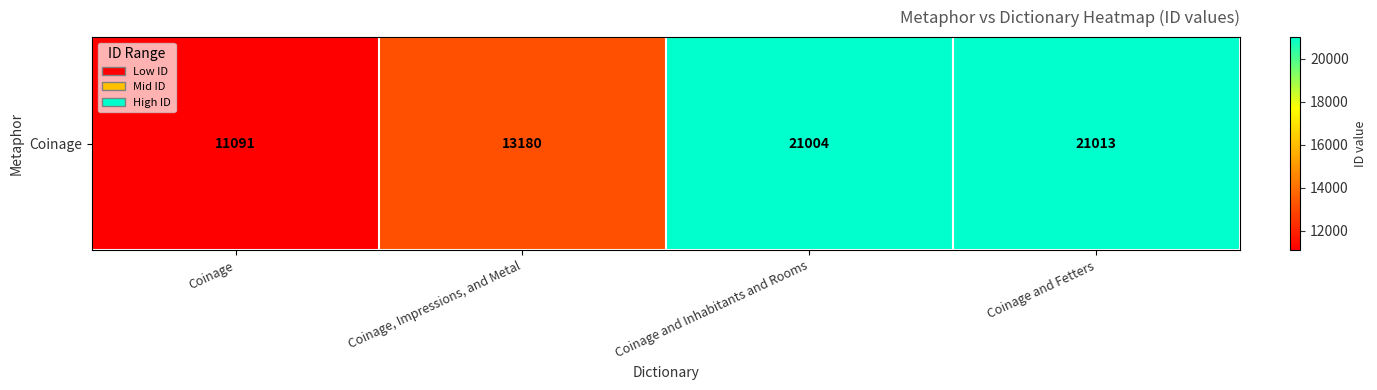

What is the difference between the maximum and minimum values?

9922